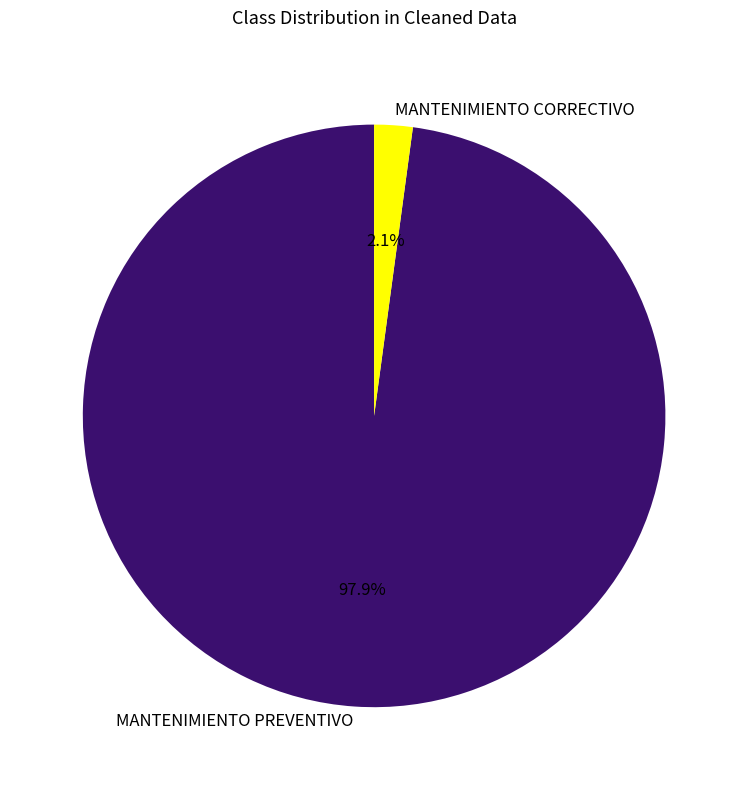

Which category has the smallest portion of the pie?

MANTENIMIENTO CORRECTIVO